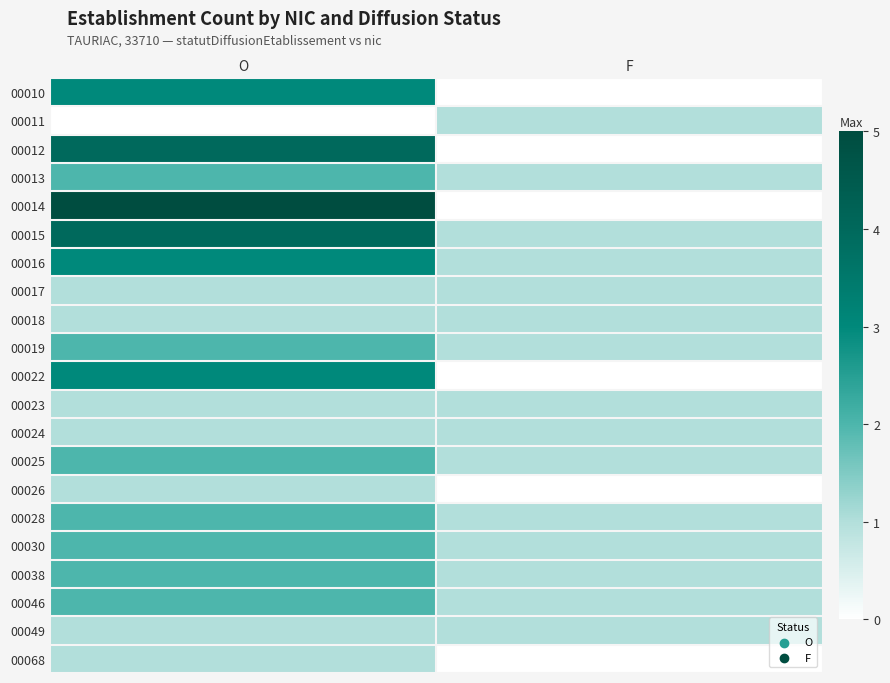

Which series changed the most between O and F?

00014